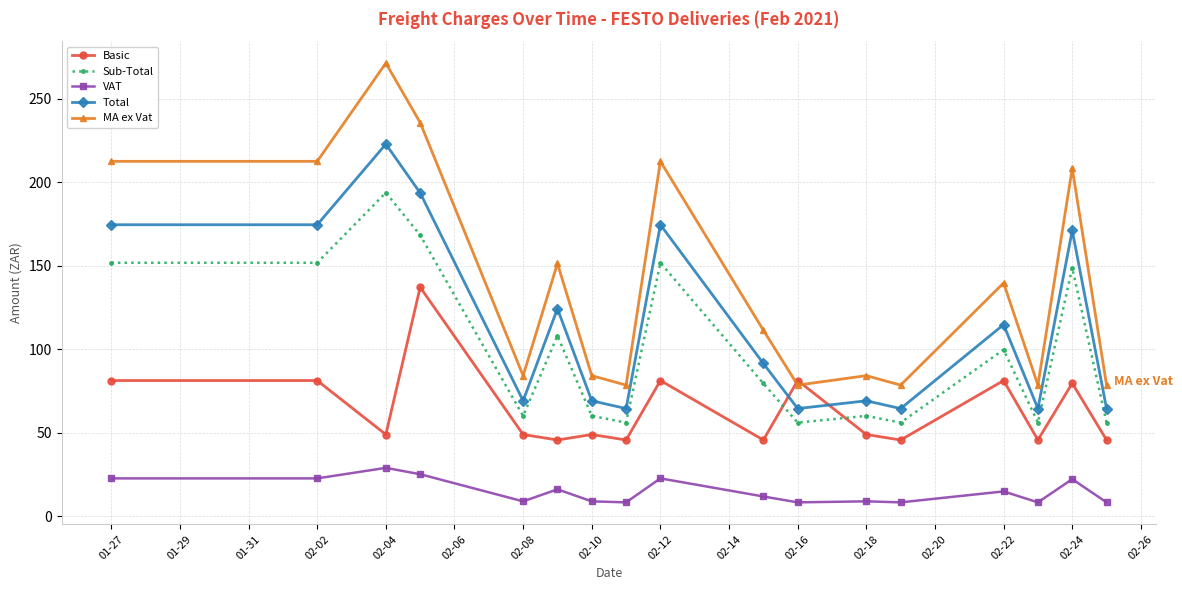

True or false: Basic has more than 1 interior local peaks.

True